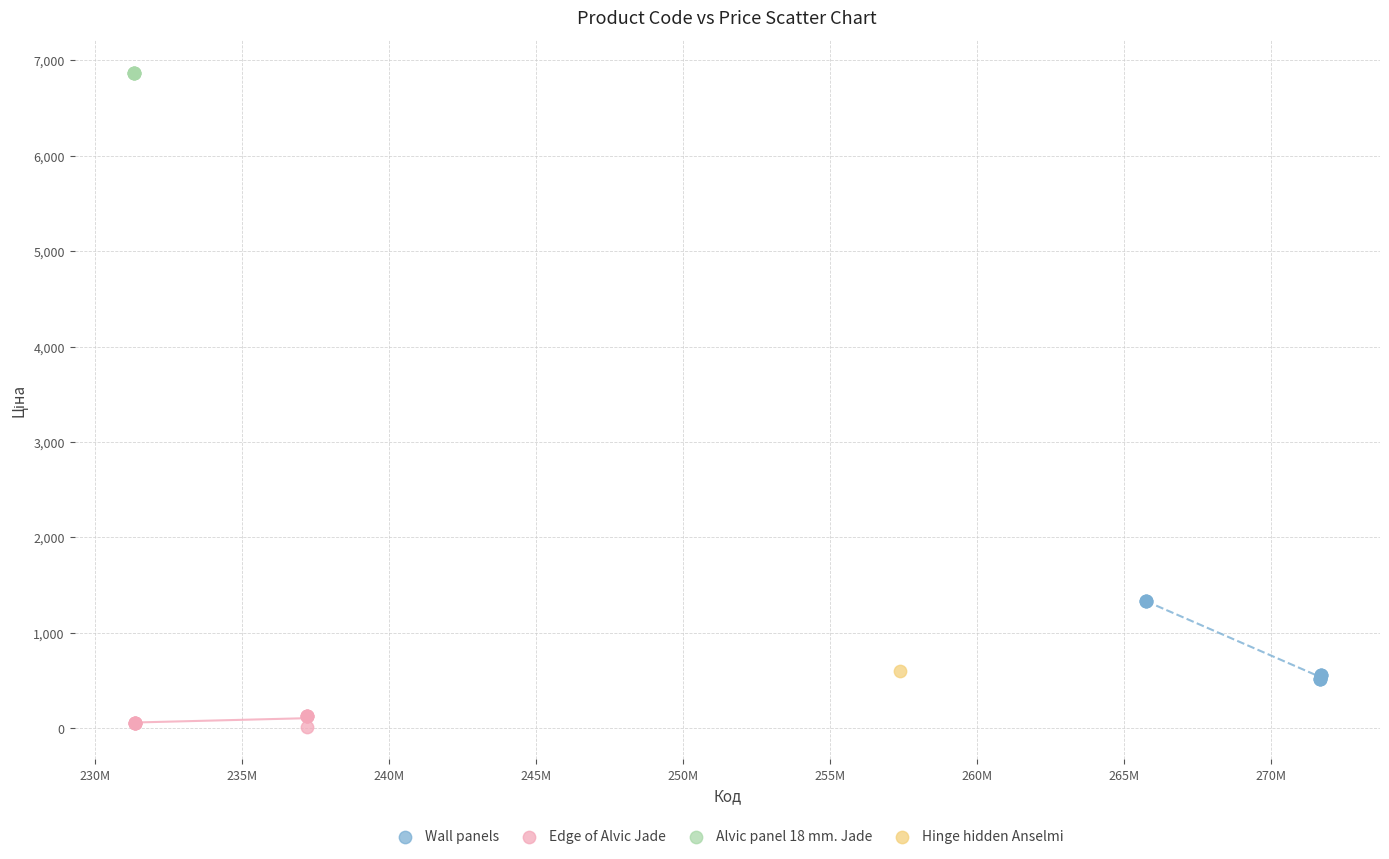

Which series reaches the minimum Y coordinate?

Edge of Alvic Jade